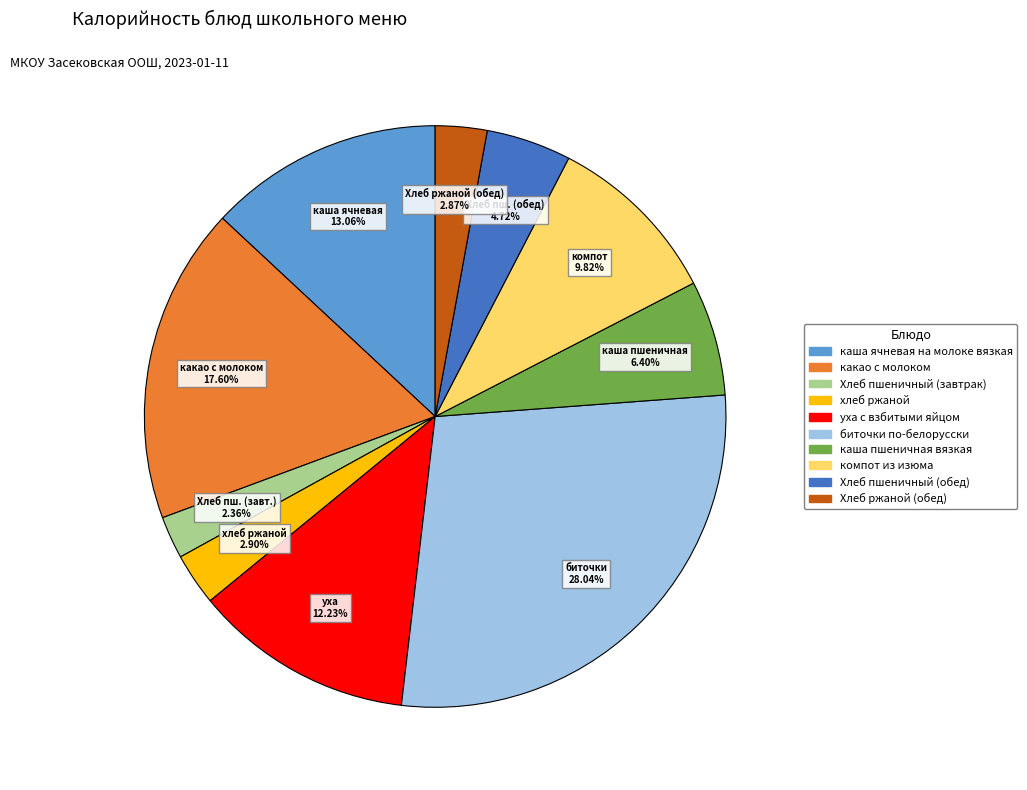

Which category has the biggest portion of the pie?

биточки по-белорусски